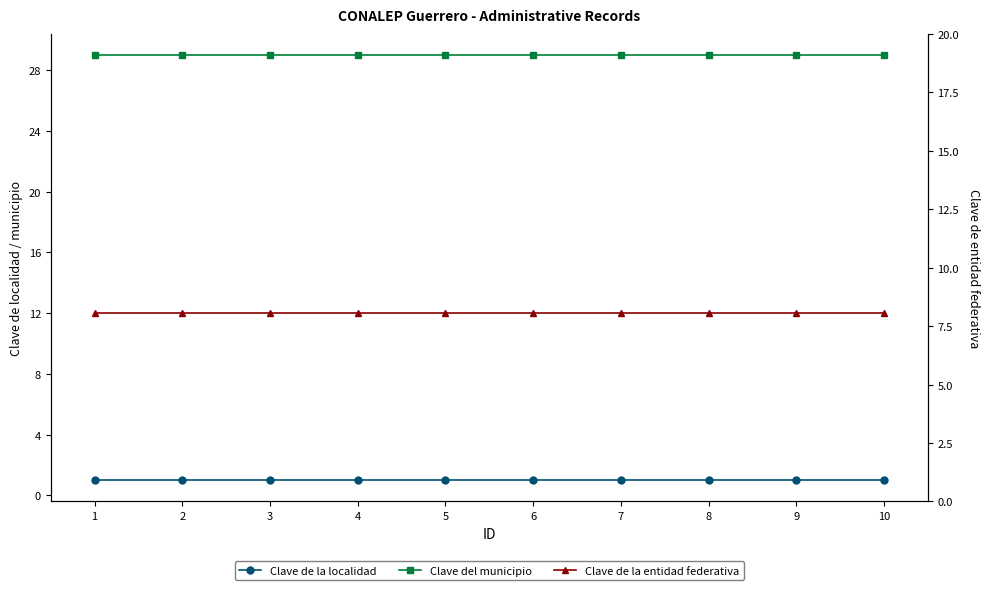

Which has a higher value, 9 or 10?

9